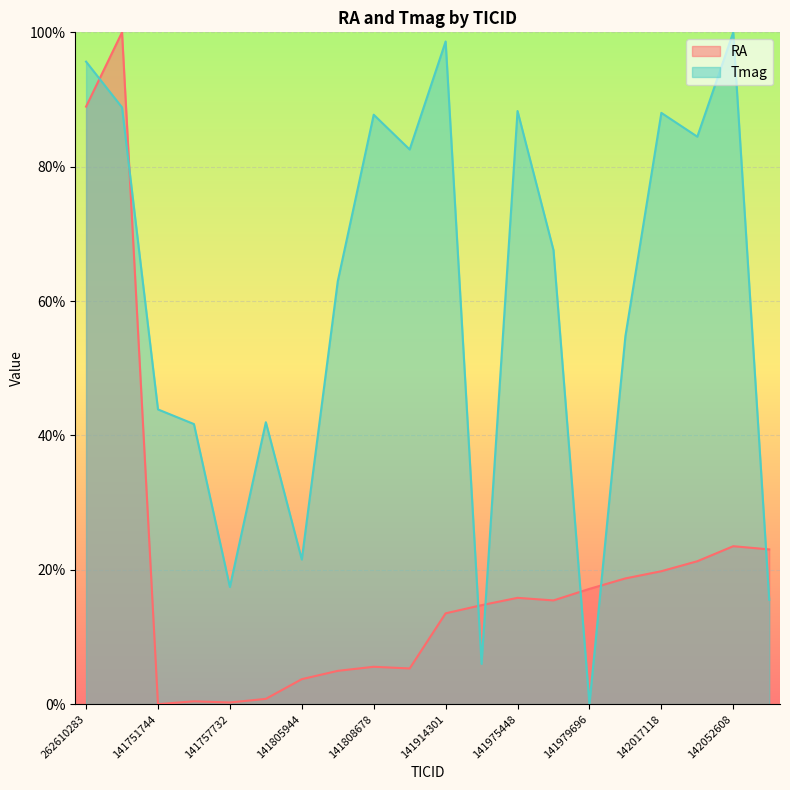

In Tmag, how many points are higher than both neighbors (excluding endpoints)?

6